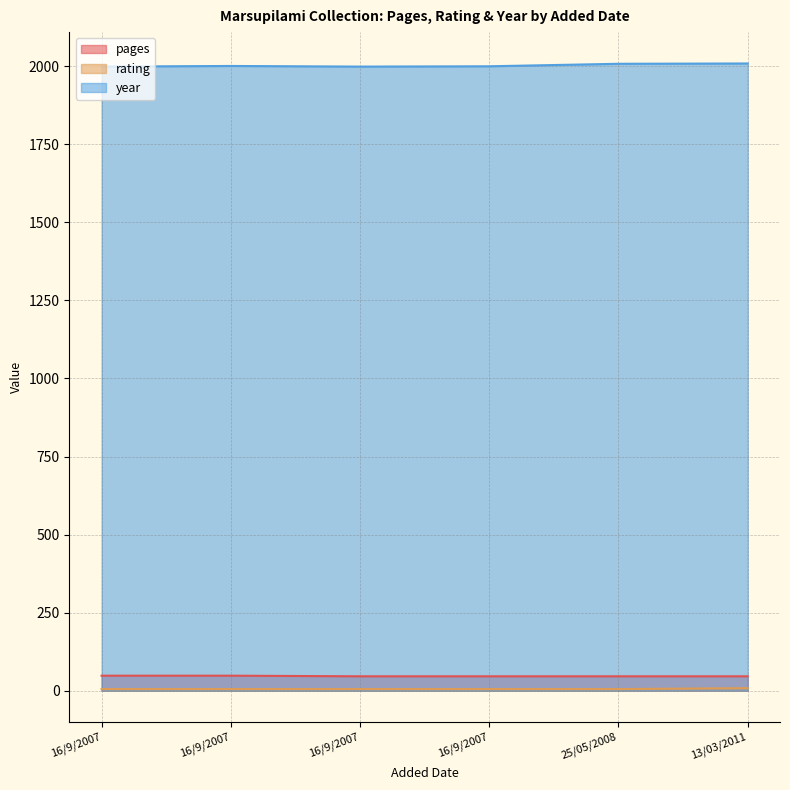

Rank the series at 13/03/2011 from highest to lowest value.

year, pages, rating